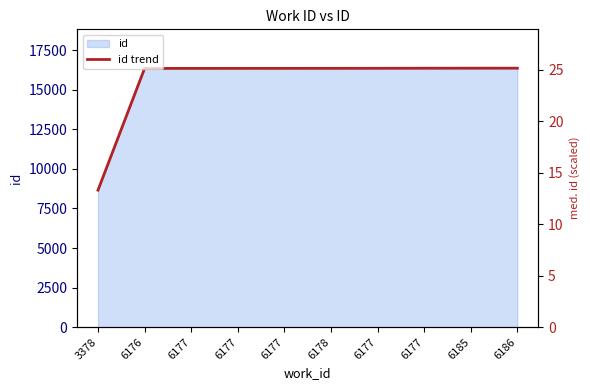

At which category does the chart reach its peak across all series?

6186